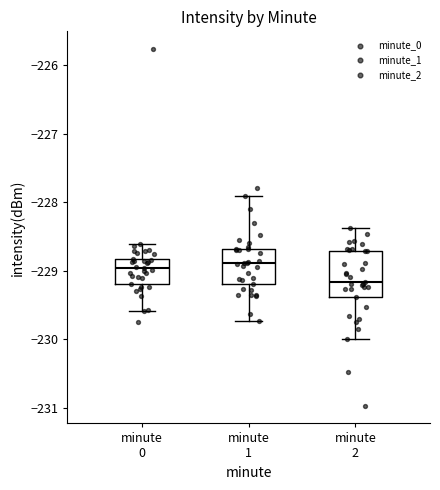

Reading left to right, read every box against the y-axis: the position of its median line, the range the box covers, and the ends of its whiskers. The values are not printed on the chart, so give them approximately, as read against the axis.

minute 0: median -229.0, box -229.2 to -228.8, whiskers -229.6 to -228.6
minute 1: median -228.9, box -229.2 to -228.7, whiskers -229.7 to -227.9
minute 2: median -229.2, box -229.4 to -228.7, whiskers -230.0 to -228.4